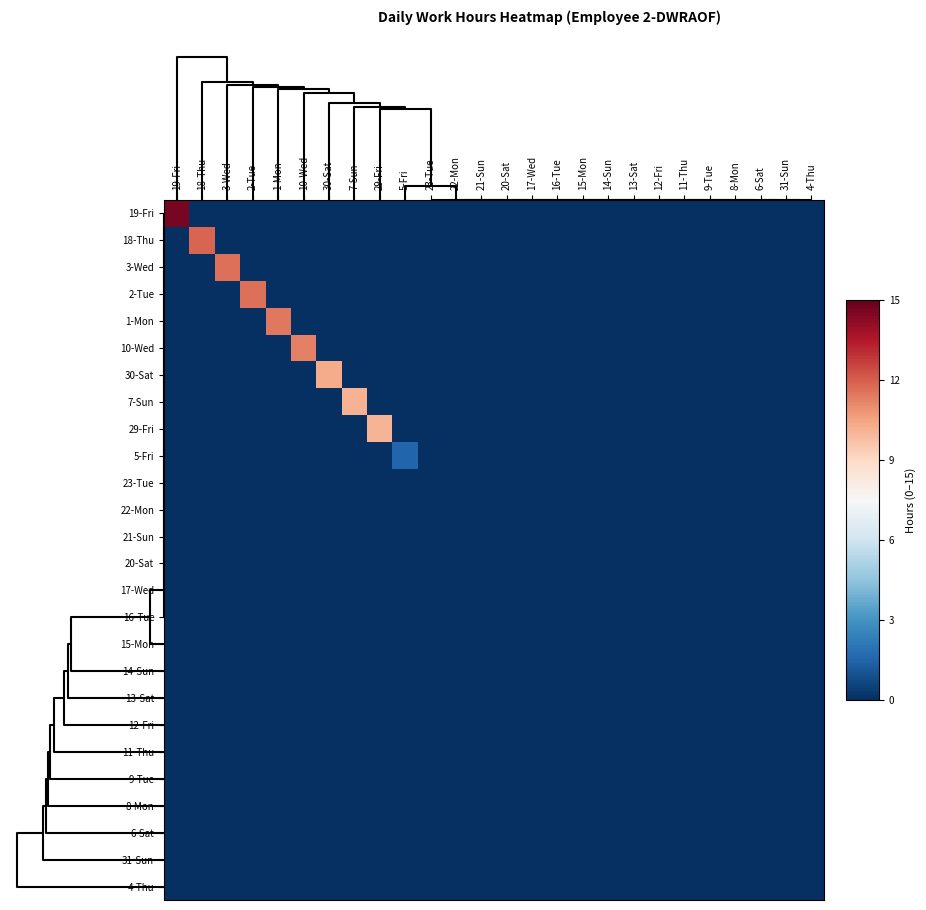

Rank the series by their maximum value, from lowest to highest.

23-Tue, 22-Mon, 21-Sun, 20-Sat, 17-Wed, 16-Tue, 15-Mon, 14-Sun, 13-Sat, 12-Fri, 11-Thu, 9-Tue, 8-Mon, 6-Sat, 31-Sun, 4-Thu, 5-Fri, 29-Fri, 7-Sun, 30-Sat, 10-Wed, 1-Mon, 2-Tue, 3-Wed, 18-Thu, 19-Fri